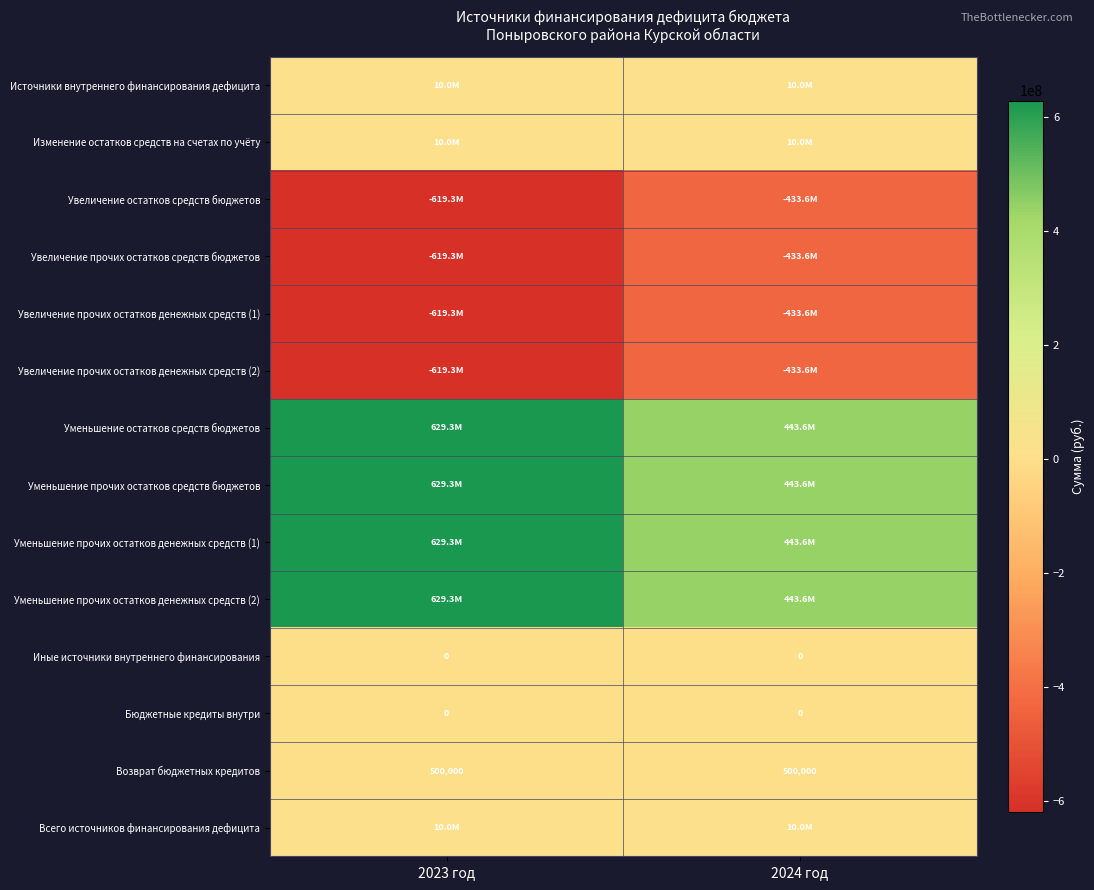

Which series changed the most between 2023 год and 2024 год?

Увеличение остатков средств бюджетов